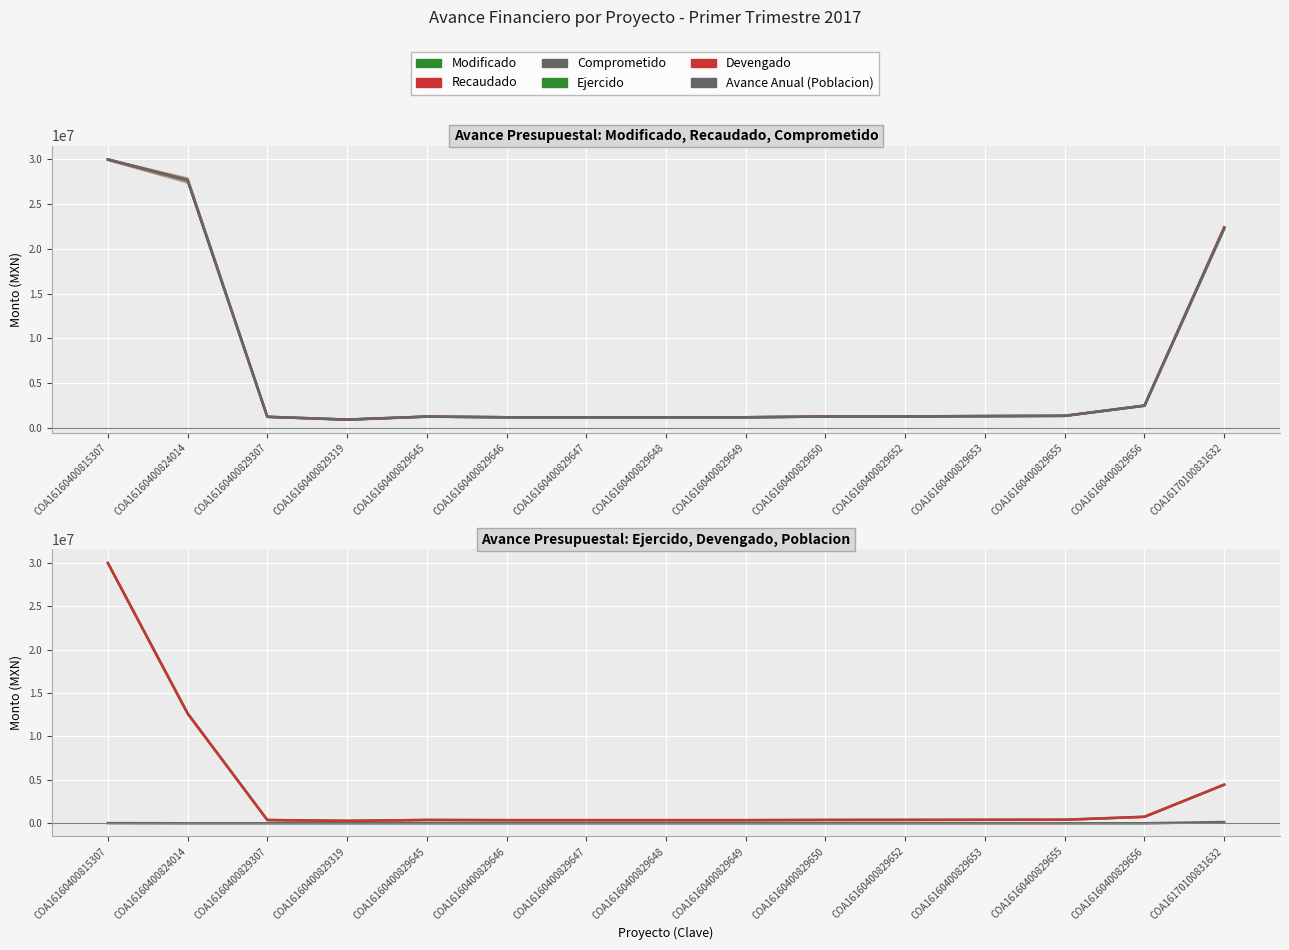

Where is the first local maximum for Comprometido?

COA16160400829645